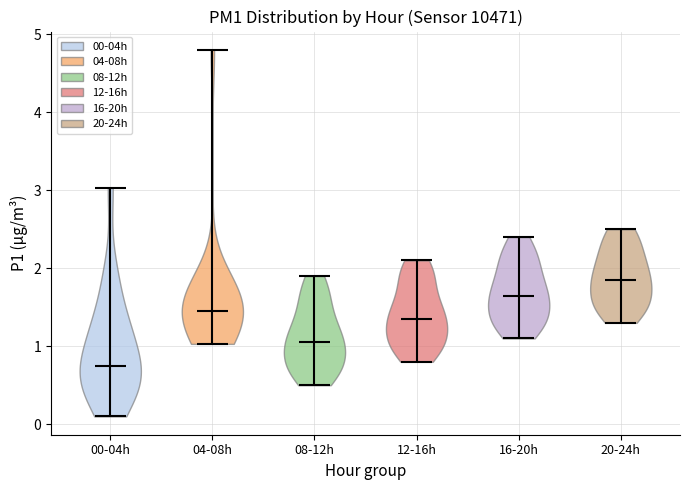

Which violin has the highest median line?

20-24h